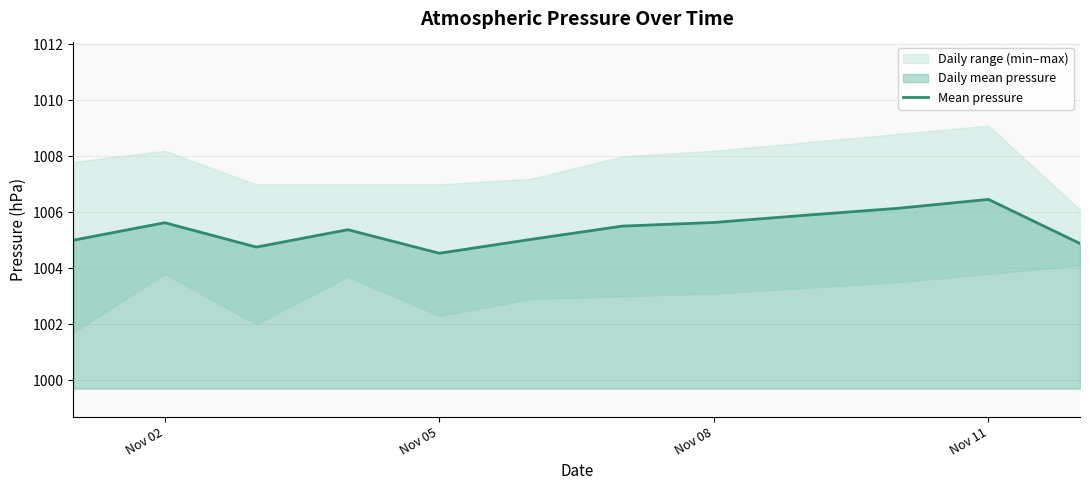

Reading left to right, transcribe all the data shown in this chart.

1005.0	1005.6	1004.8	1005.4	1004.5	1005.0	1005.5	1005.6	1005.9	1006.1	1006.5	1004.9